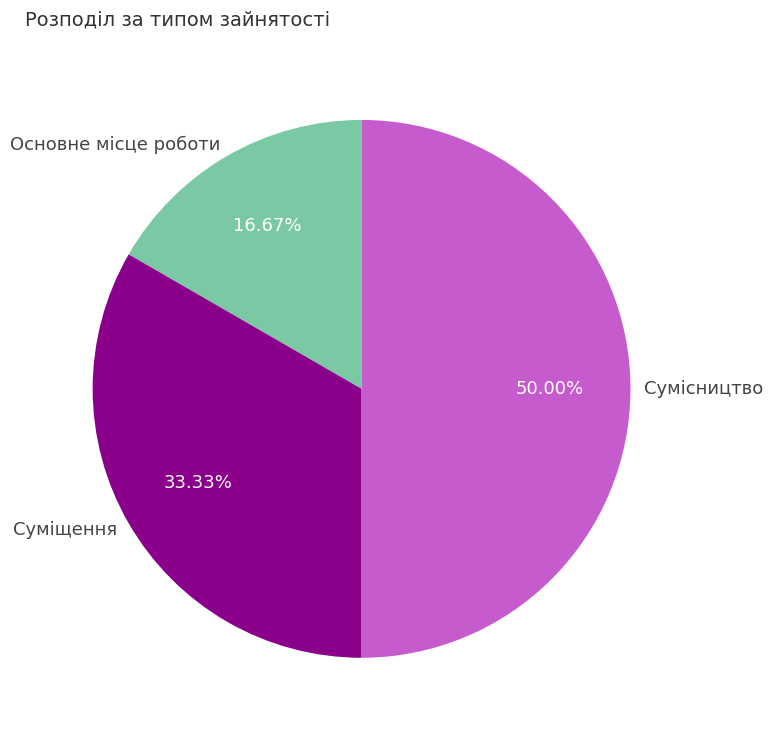

How many segments does this pie chart have?

3